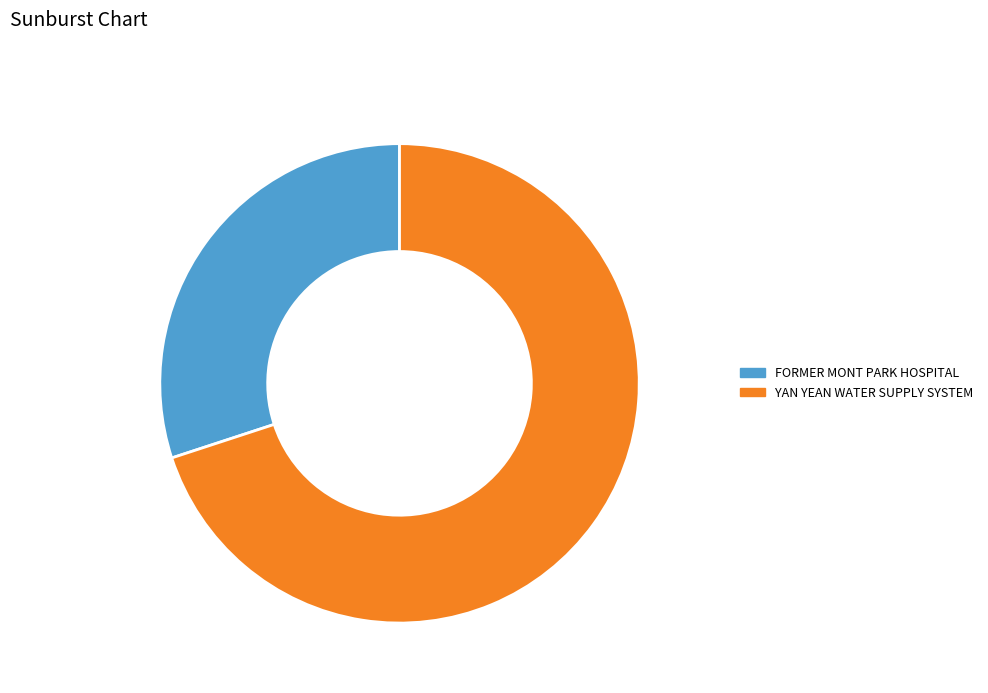

How many slices are in this pie chart?

2